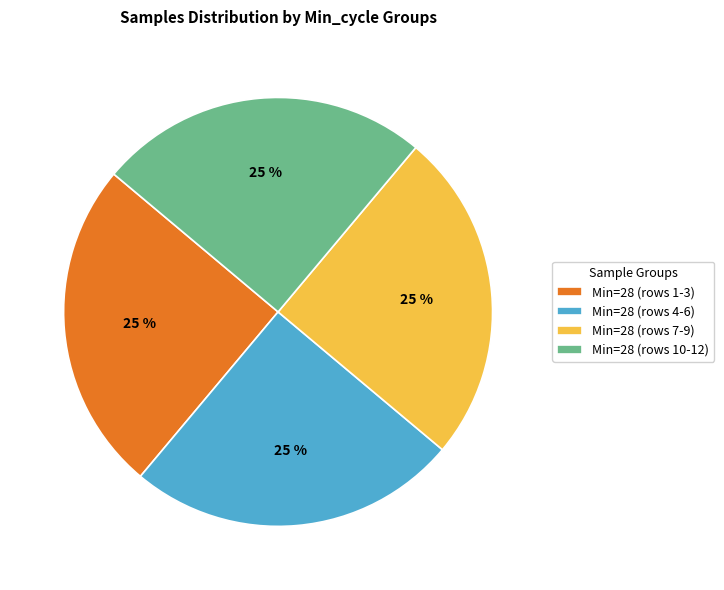

Count the number of slices in the pie.

4